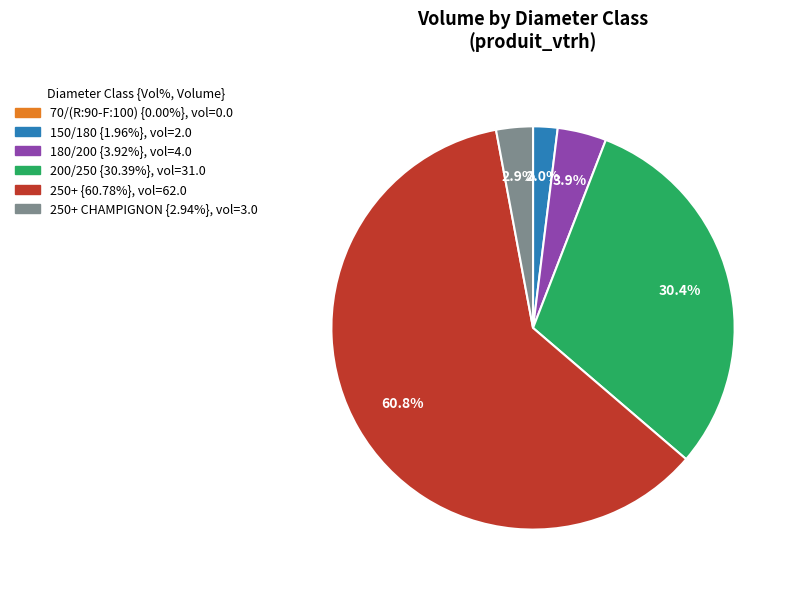

Is there a majority slice in this chart?

Yes